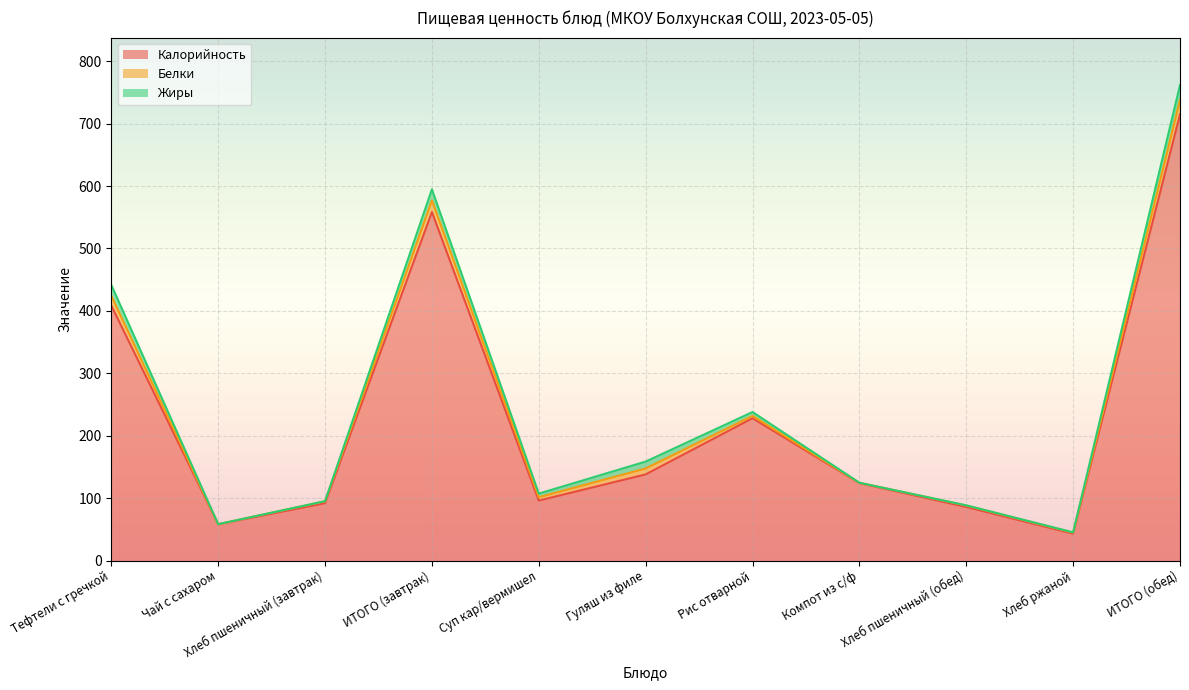

True or false: Калорийность and Белки cross at least once.

False